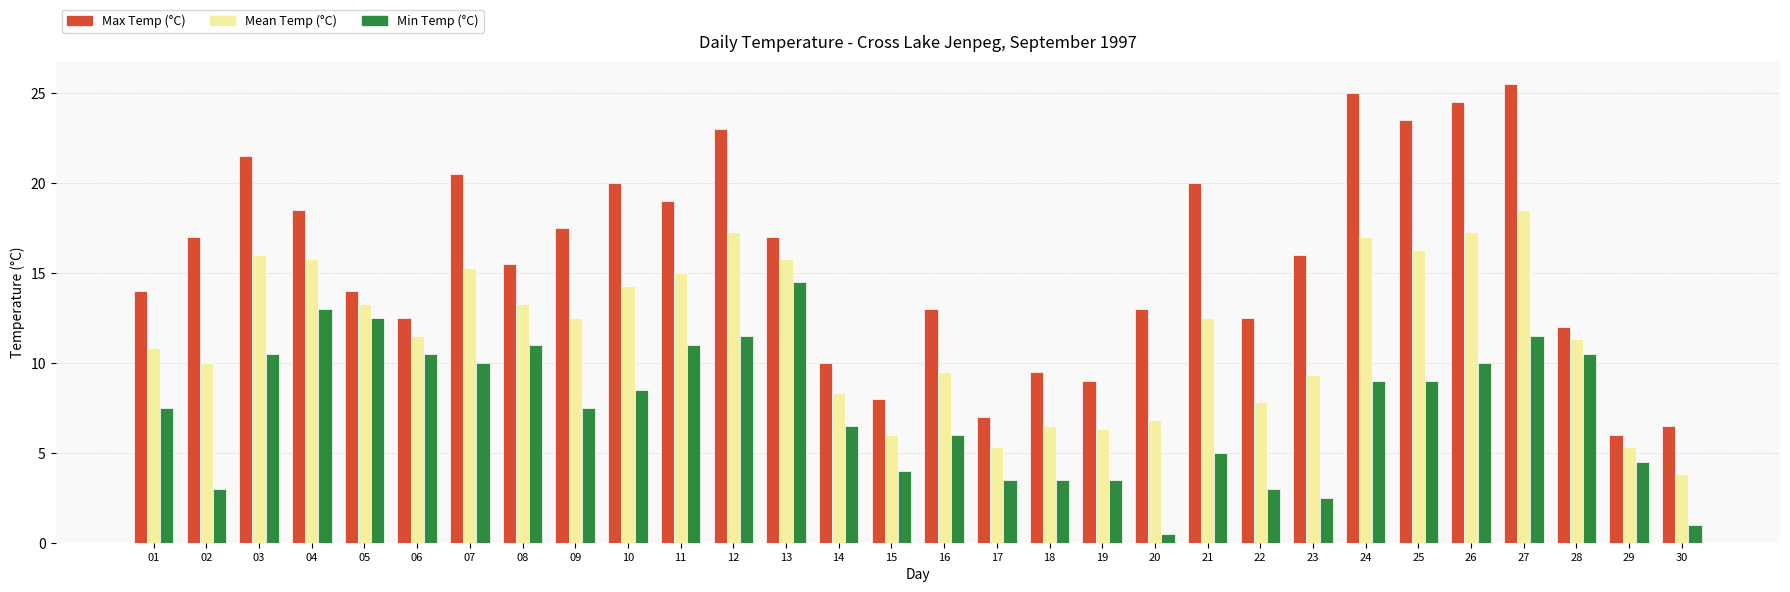

How many bars are there in each group?

3